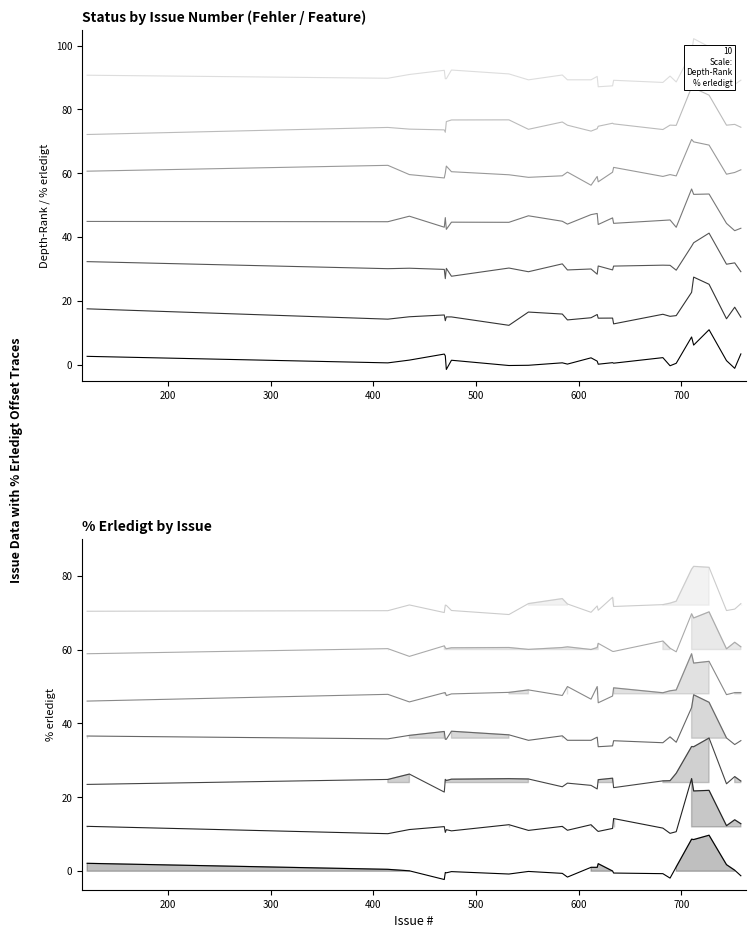

List the labels in order of value, largest first.

727, 712, 710, 758, 752, 744, 695, 689, 682, 634, 633, 619, 618, 612, 589, 584, 551, 532, 476, 471, 470, 469, 435, 414, 121